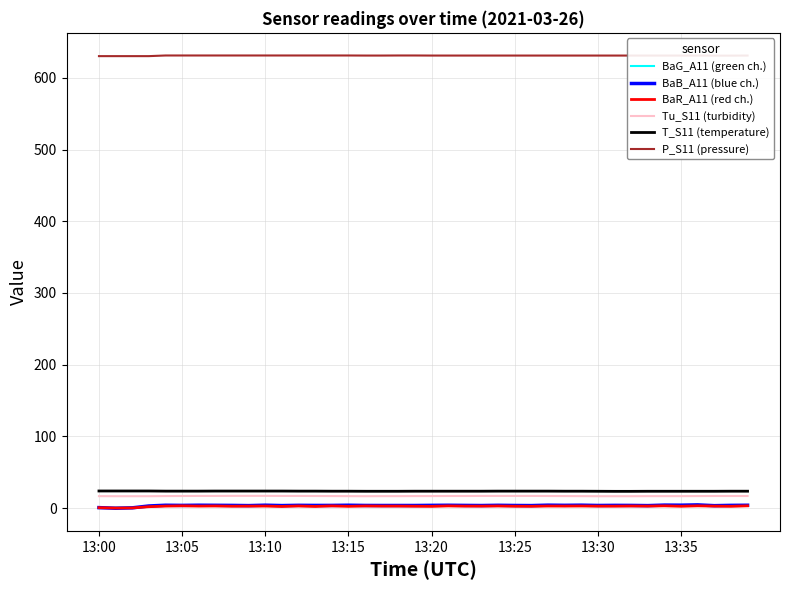

What is the greatest value displayed?

631.3